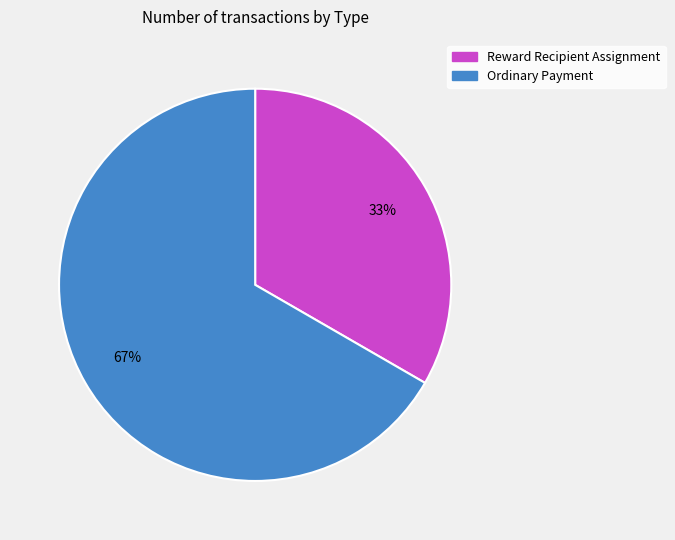

Combined, do Ordinary Payment and Reward Recipient Assignment account for over 50%?

Yes